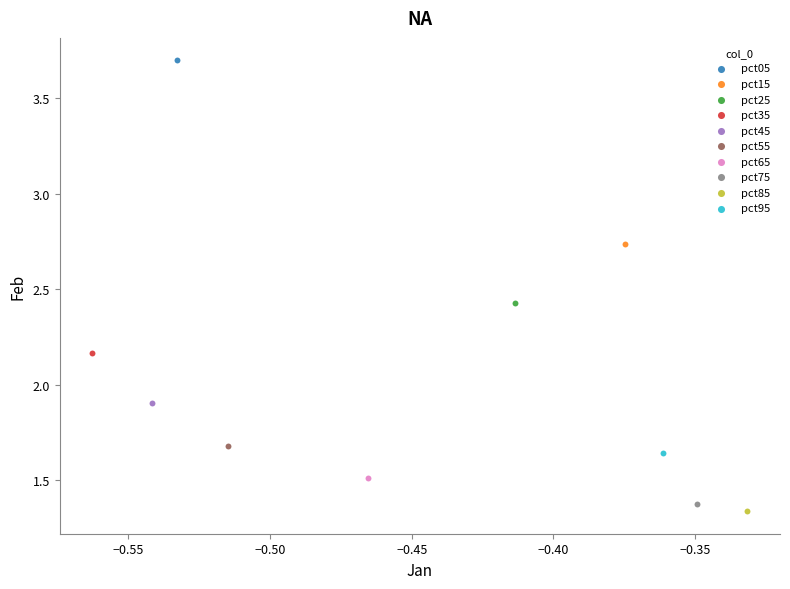

What are all the series names shown in the legend?

pct05, pct15, pct25, pct35, pct45, pct55, pct65, pct75, pct85, pct95